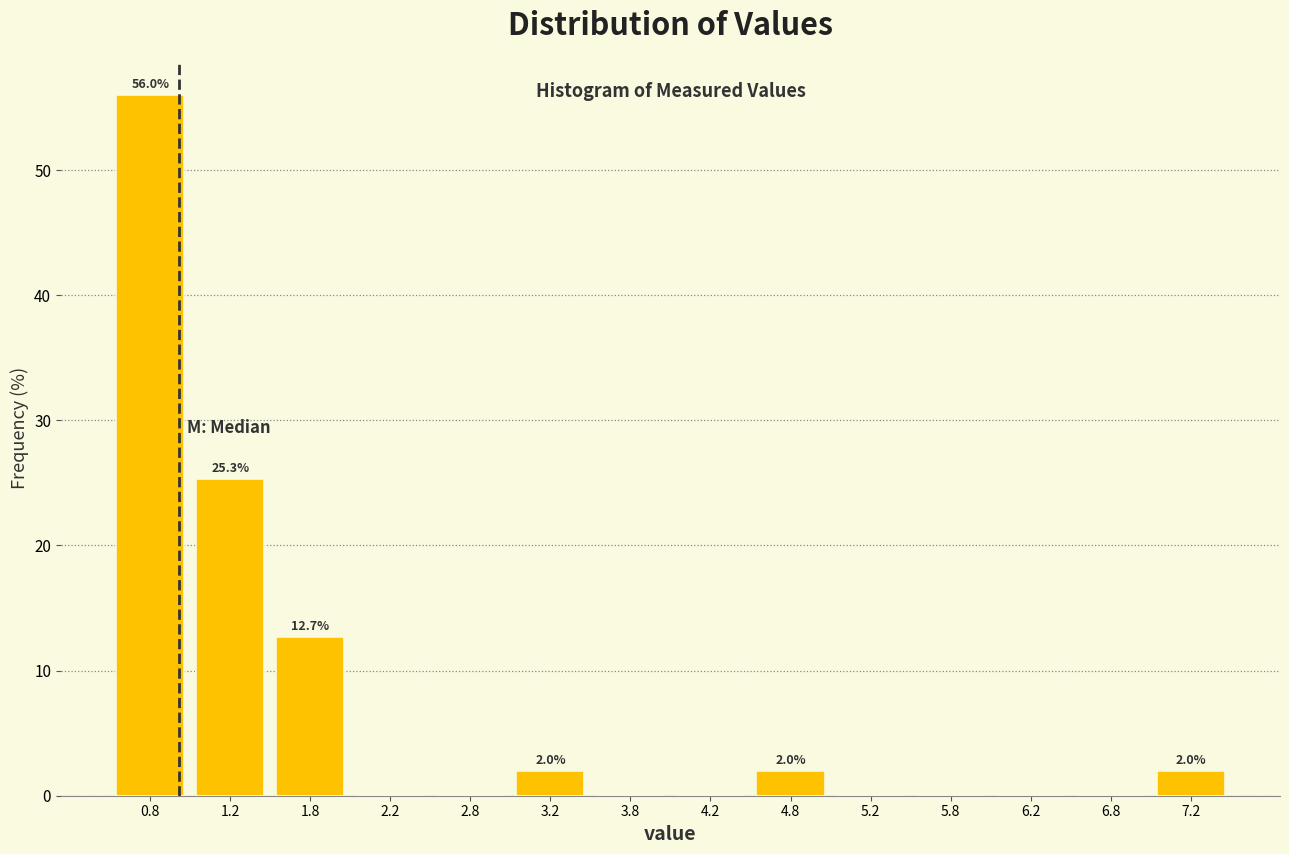

Over which range of the x-axis is the bar tallest?

0.5 to 1.0